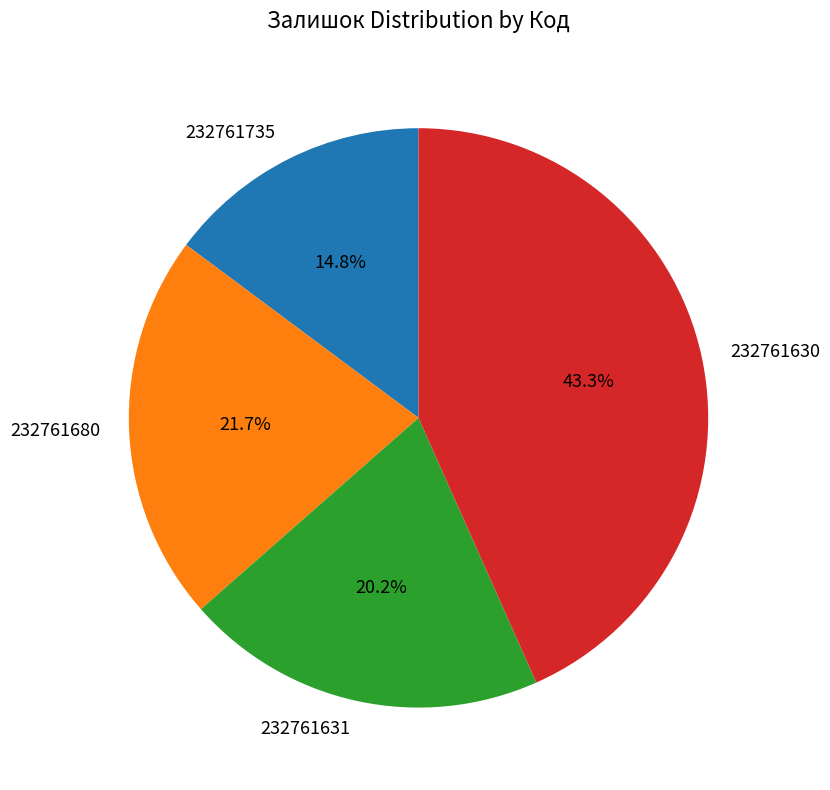

To the nearest percent, what percentage of the pie is 232761631?

20%